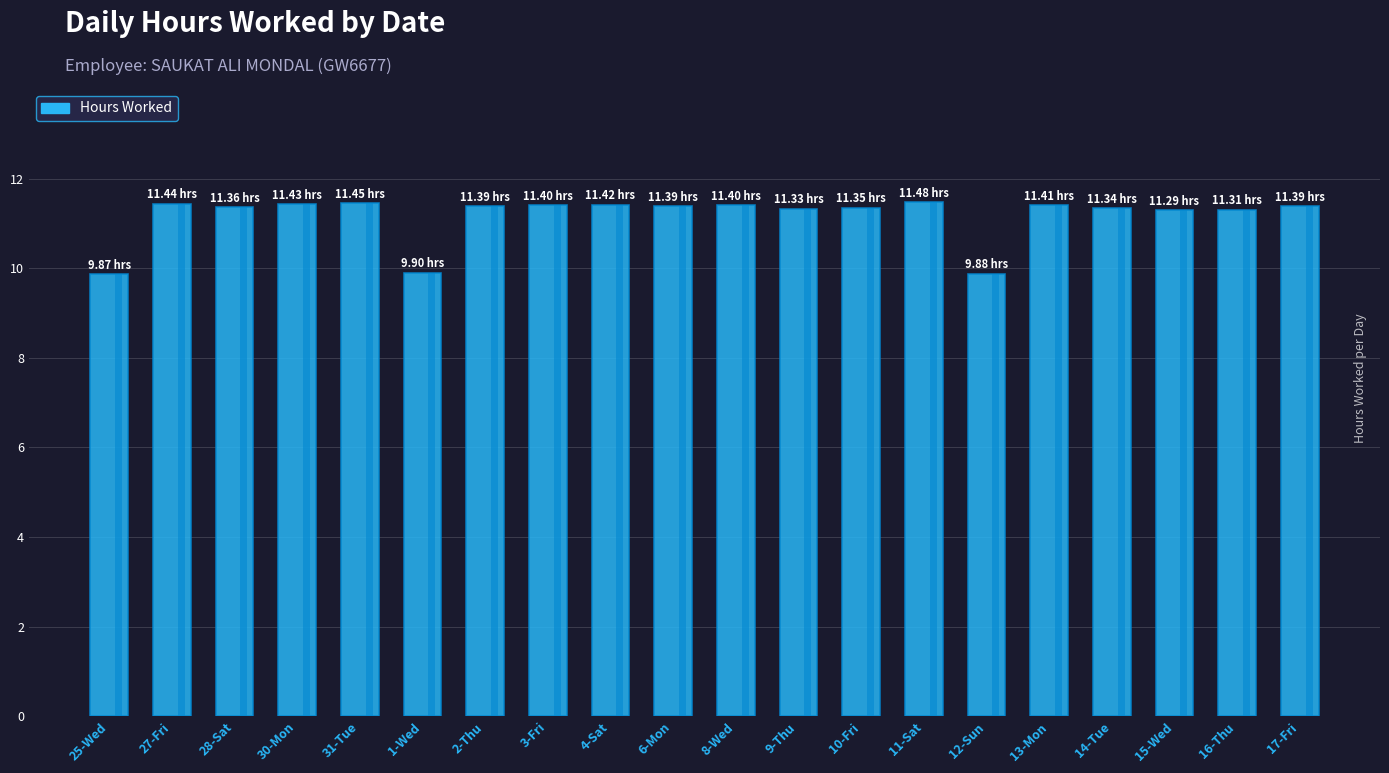

What value does the data have at 4-Sat?

11.4